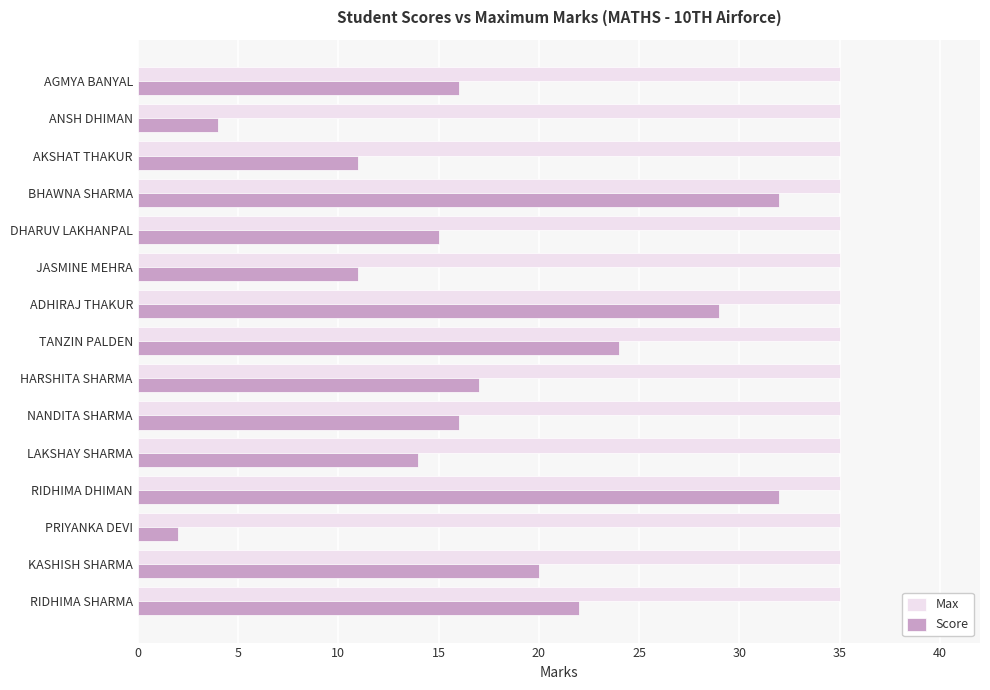

What is the difference between the second highest and second lowest values in the Score series?

28